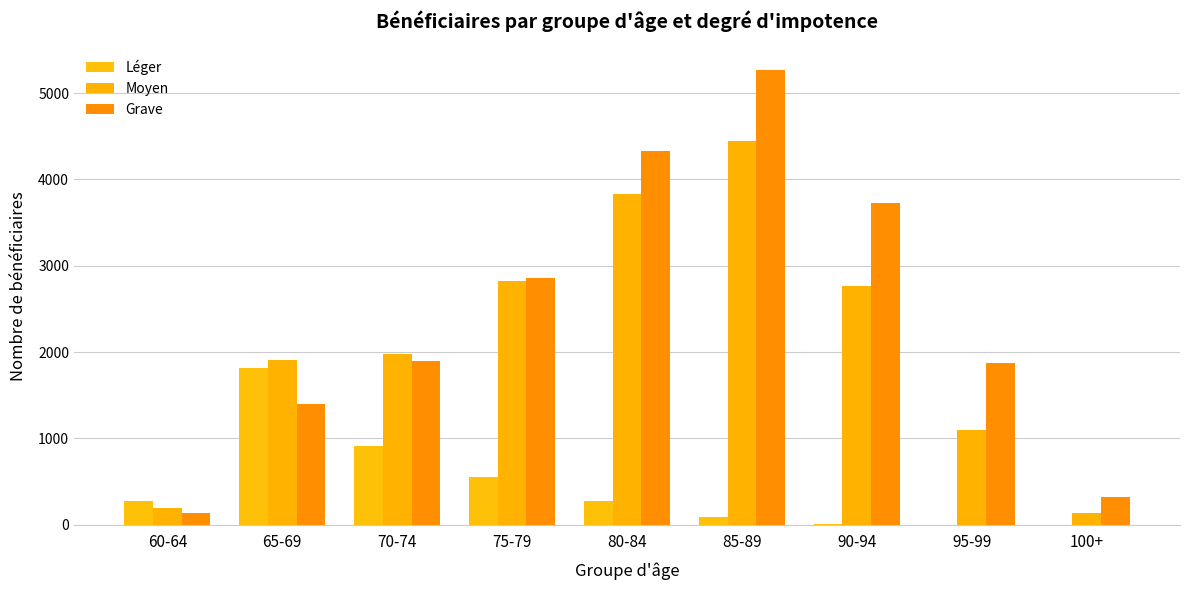

Reading left to right, list all the values displayed in this chart.

Léger: 60-64=276	65-69=1818	70-74=915	75-79=555	80-84=269	85-89=90	90-94=12	95-99=0	100+=0
Moyen: 60-64=189	65-69=1910	70-74=1979	75-79=2828	80-84=3834	85-89=4448	90-94=2762	95-99=1094	100+=134
Grave: 60-64=133	65-69=1397	70-74=1891	75-79=2859	80-84=4325	85-89=5270	90-94=3728	95-99=1875	100+=322